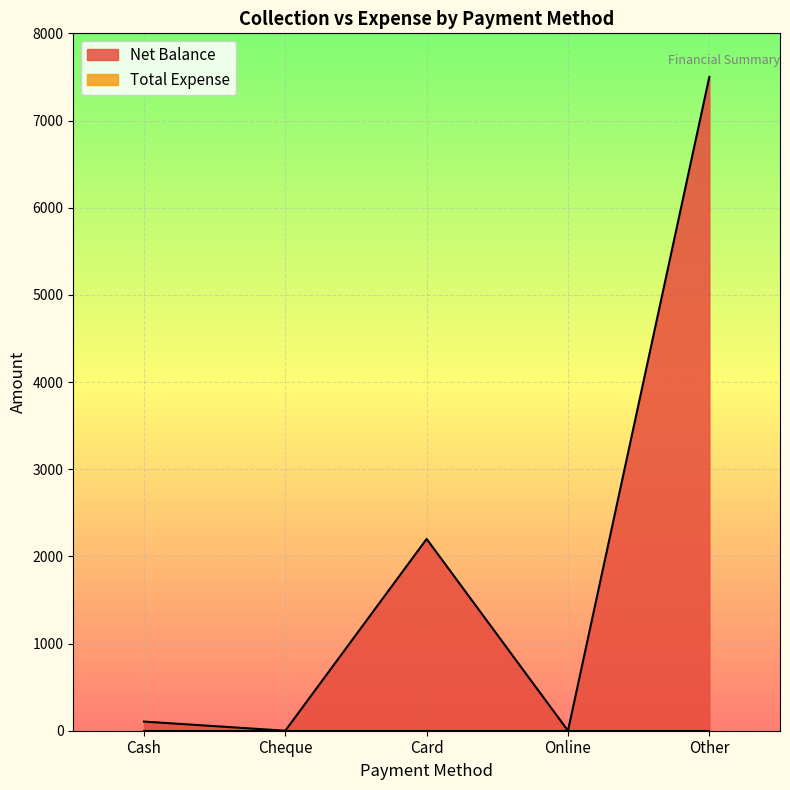

How many points are lower than both their immediate neighbors (excluding endpoints)?

2